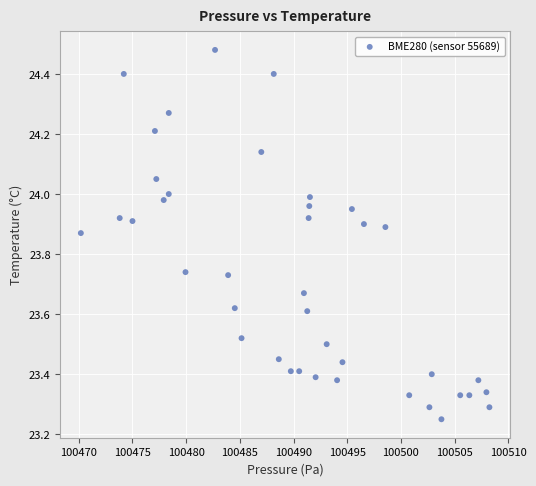

What is the range of Y values (max minus min)?

1.2